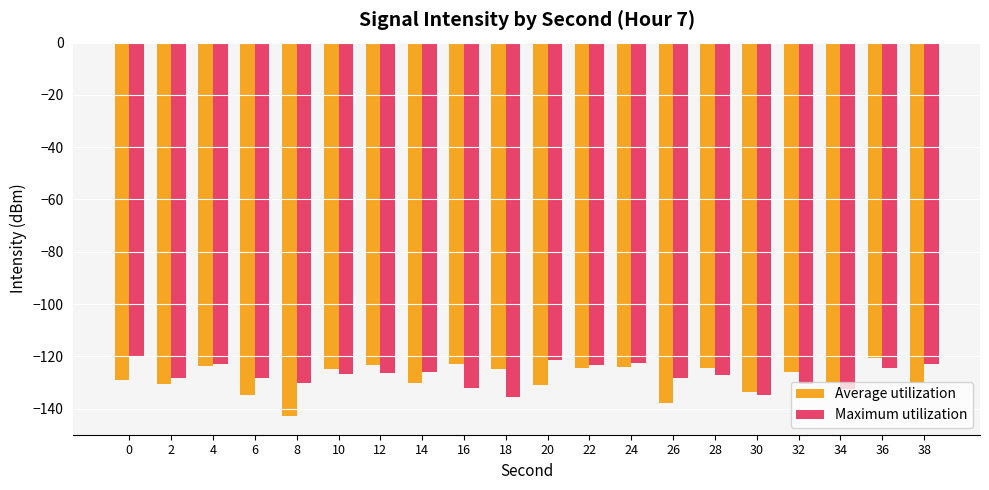

What is the spread (max minus min) of values at 6?

6.7